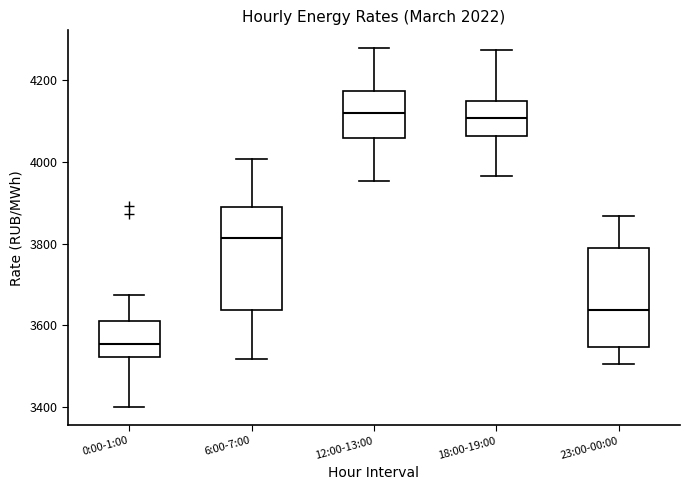

Reading left to right, transcribe this box plot: for each box, give where its median line is, the range the box spans, and where its two whiskers end, as read against the y-axis. The values are not printed on the chart, so give them approximately, as read against the axis.

0:00-1:00: median 3560, box 3520 to 3600, whiskers 3400 to 3680
6:00-7:00: median 3820, box 3640 to 3900, whiskers 3520 to 4000
12:00-13:00: median 4120, box 4060 to 4180, whiskers 3960 to 4280
18:00-19:00: median 4100, box 4060 to 4140, whiskers 3960 to 4280
23:00-00:00: median 3640, box 3540 to 3800, whiskers 3500 to 3860